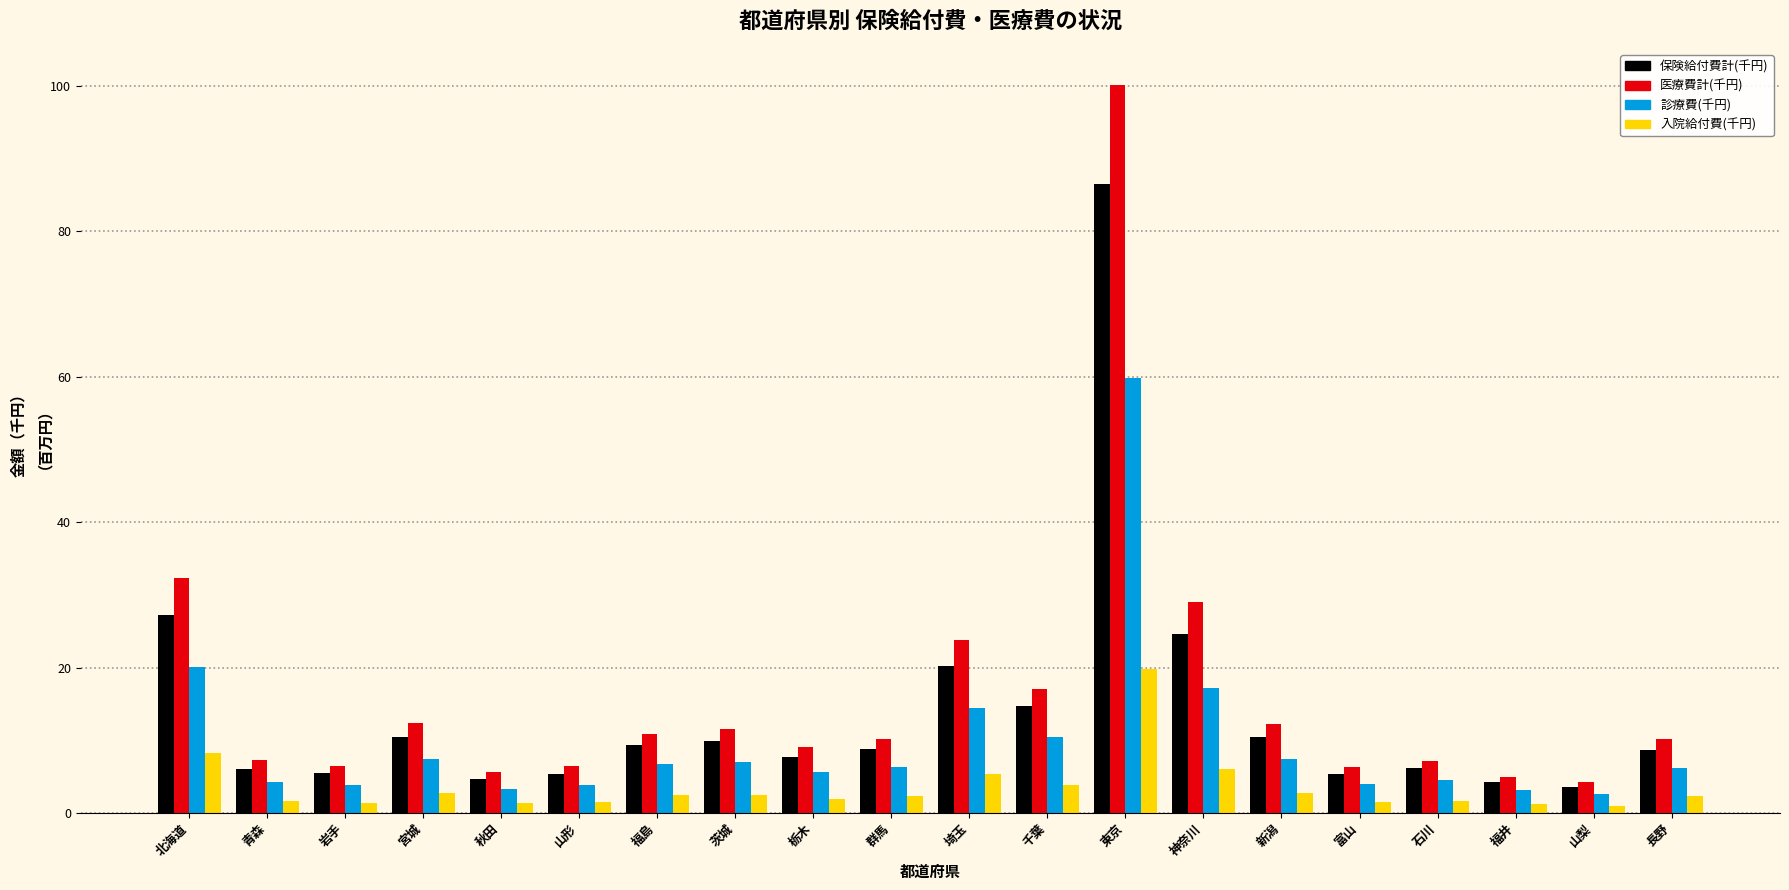

True or false: 保険給付費計(千円) has a value of 7.7 at 栃木.

True